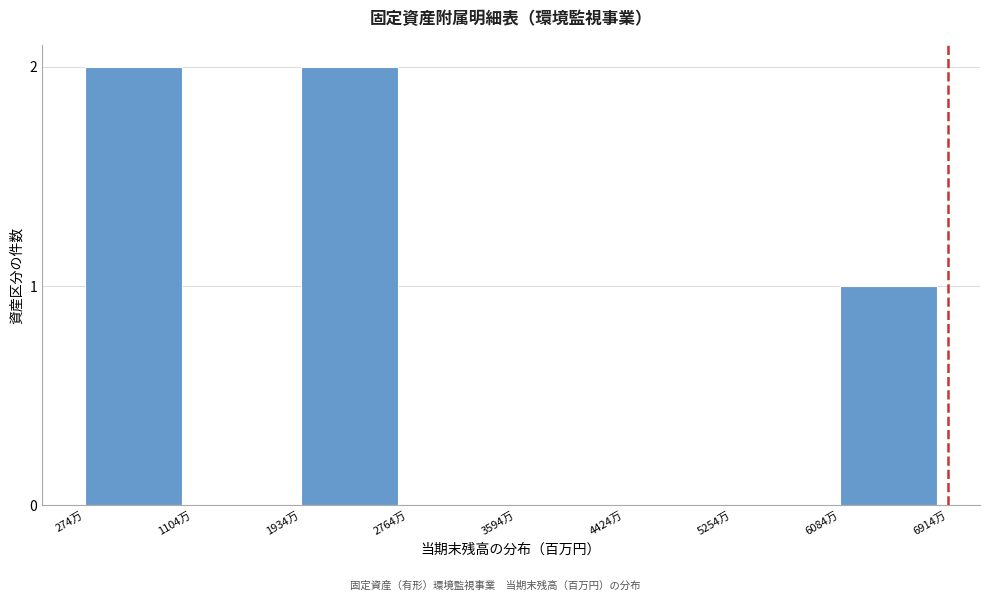

Reading left to right, extract all data points from this chart.

274万=2	1104万=0	1934万=2	2764万=0	3594万=0	4424万=0	5254万=0	6084万=1